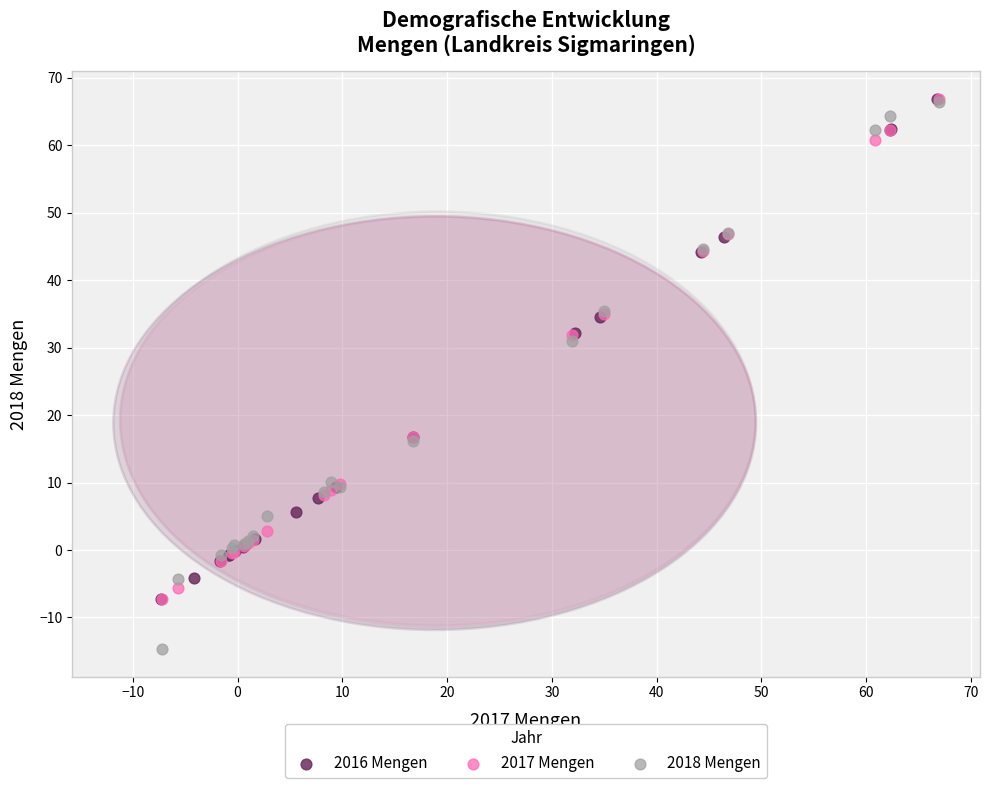

Which series reaches the minimum Y coordinate?

2018 Mengen